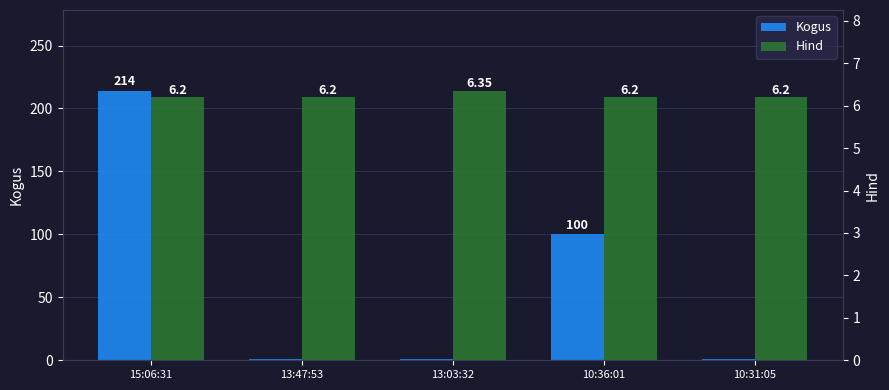

What is the minimum value for Kogus?

1.0